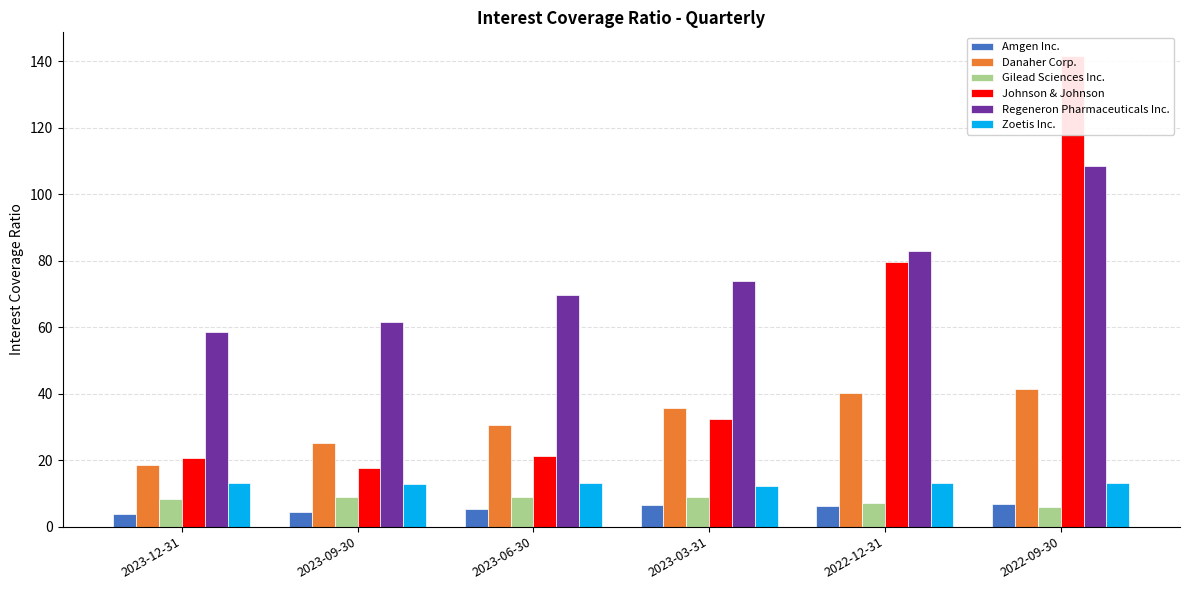

Where does the Gilead Sciences Inc. series first go above 8?

2023-12-31